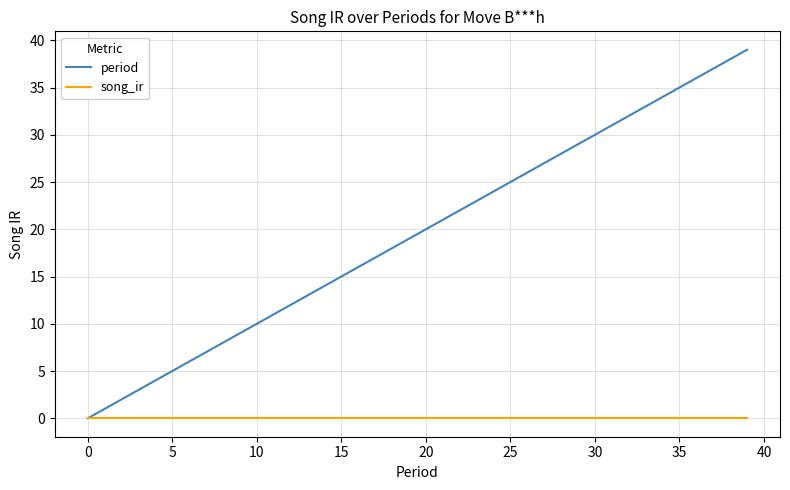

Which series has the largest total across all categories?

period